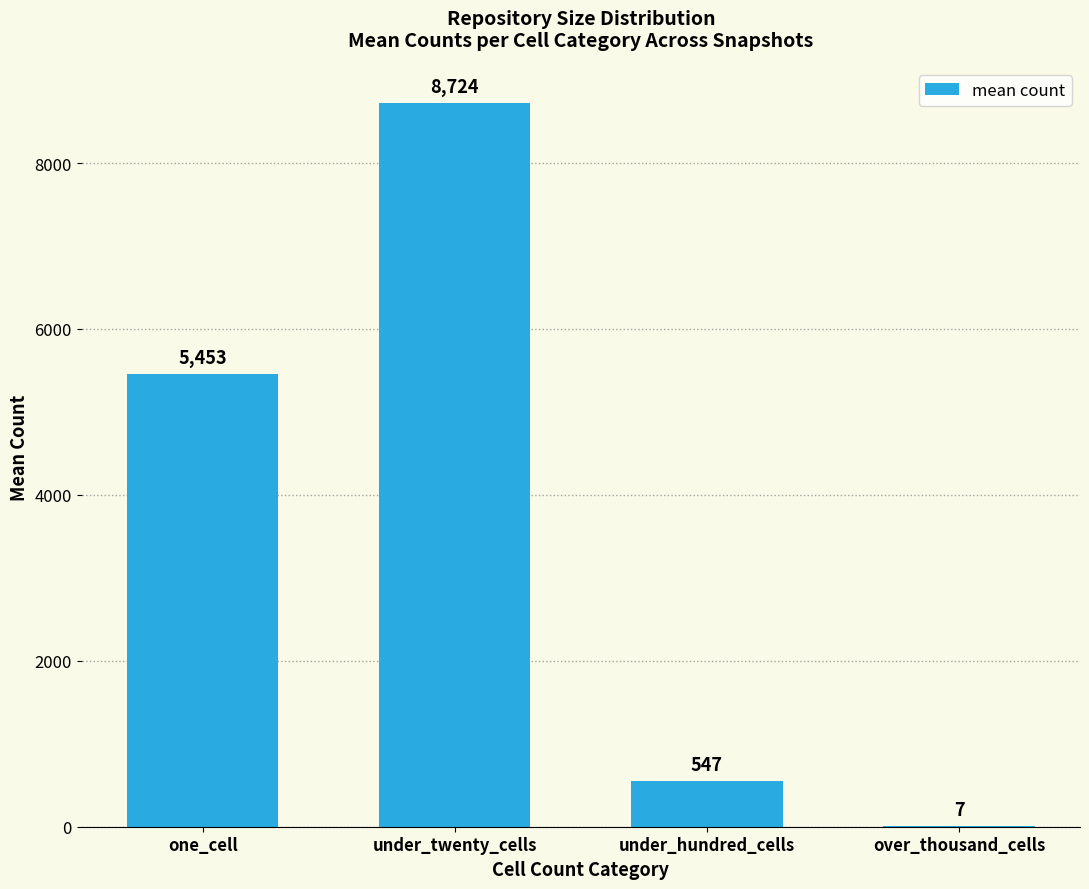

Which category has the highest value across all series?

under_twenty_cells